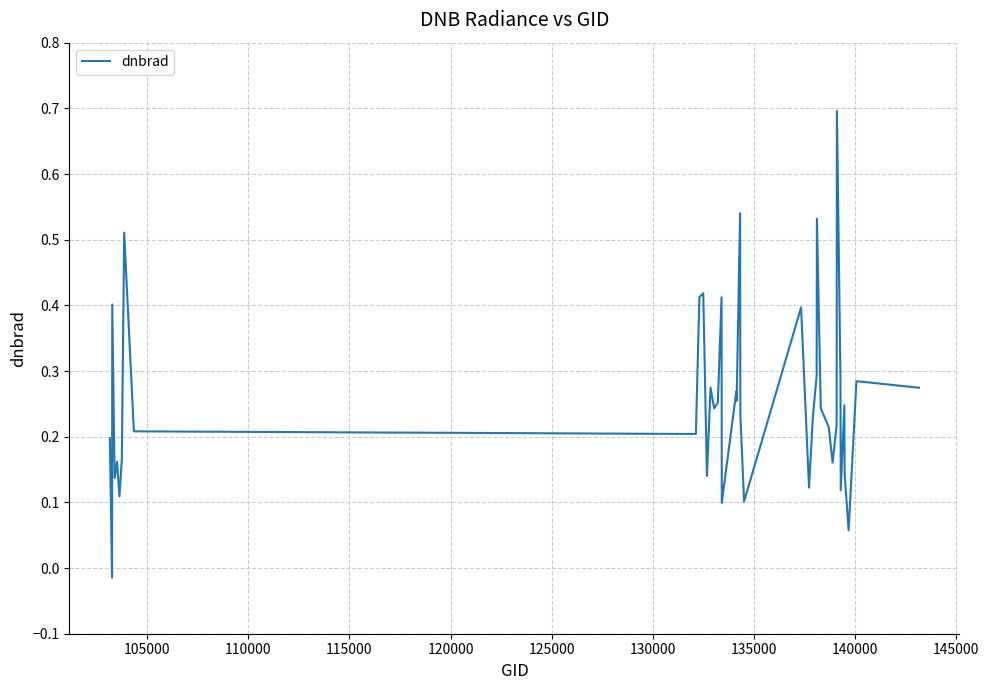

Does the chart display data point markers on the line(s)?

No